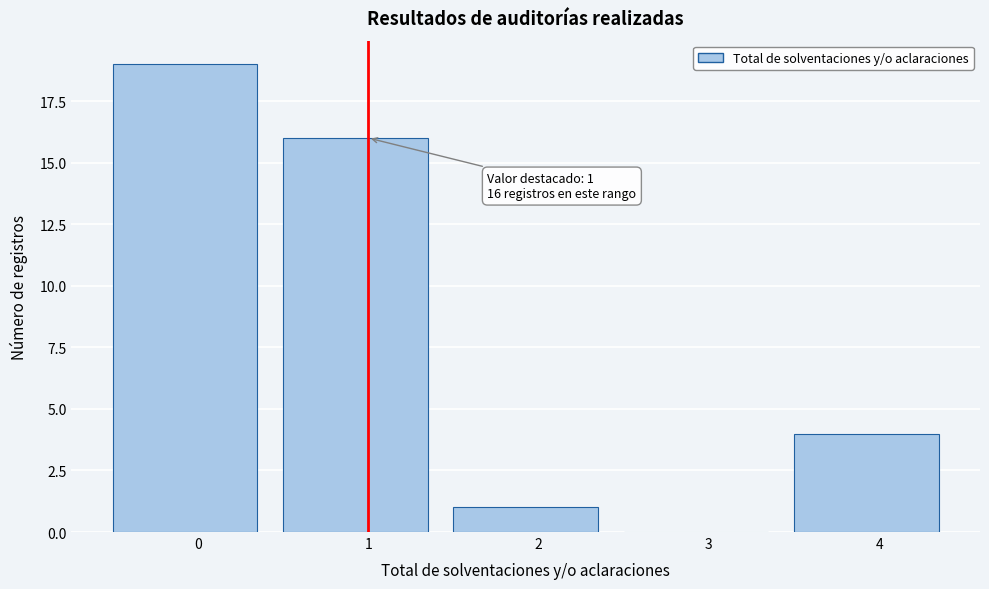

Reading right to left, transcribe all the data shown in this chart.

4=4	3=0	2=1	1=16	0=19